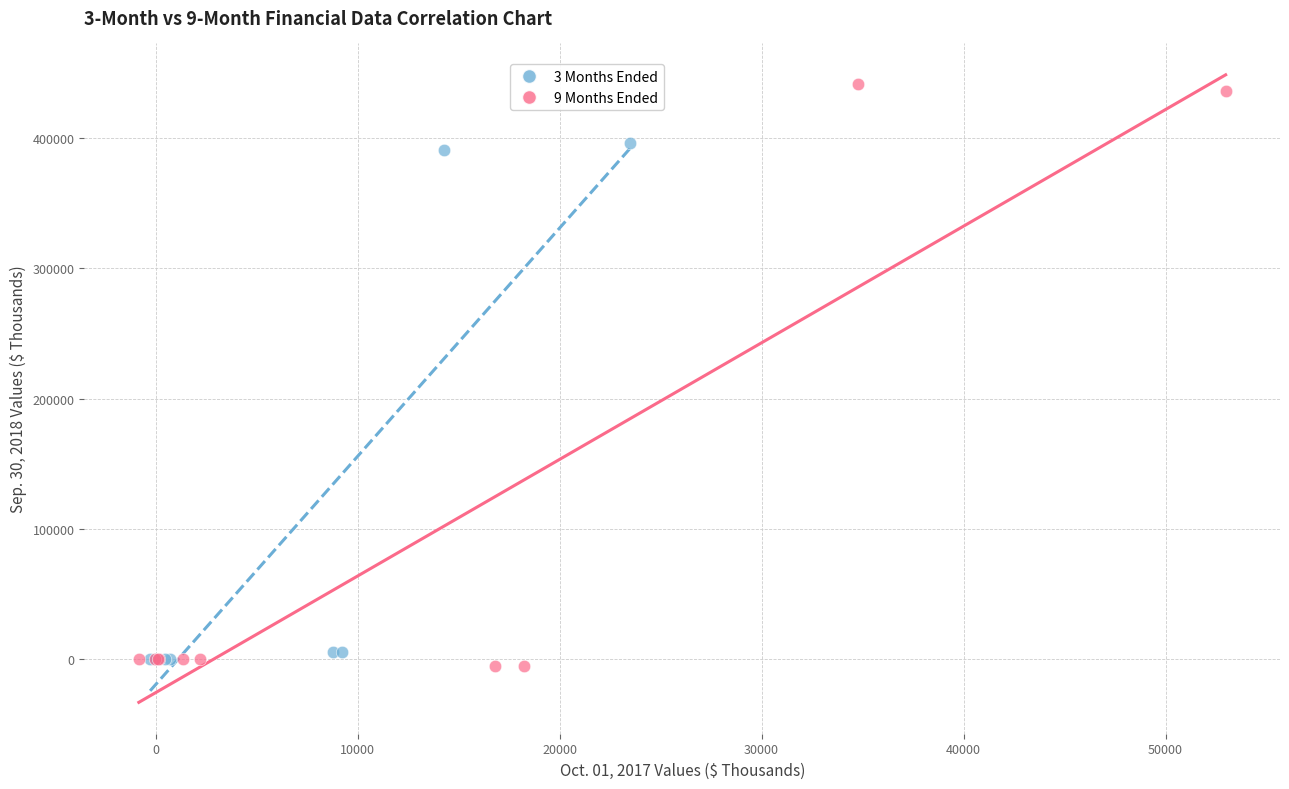

Which series contains the highest Y value?

9 Months Ended